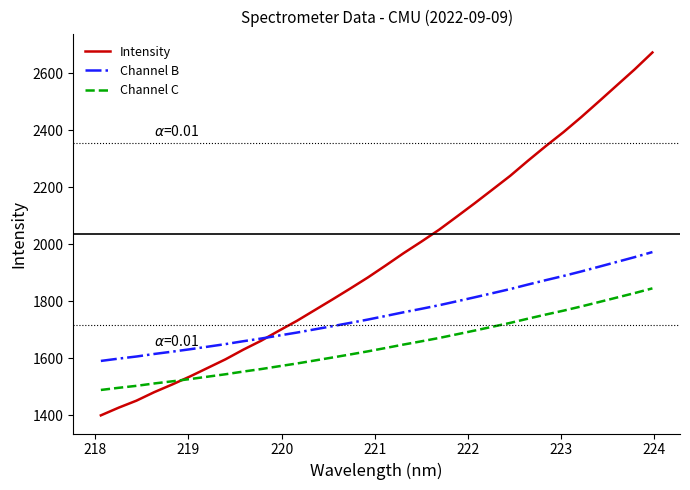

What is the minimum value shown in the chart?

1400.0